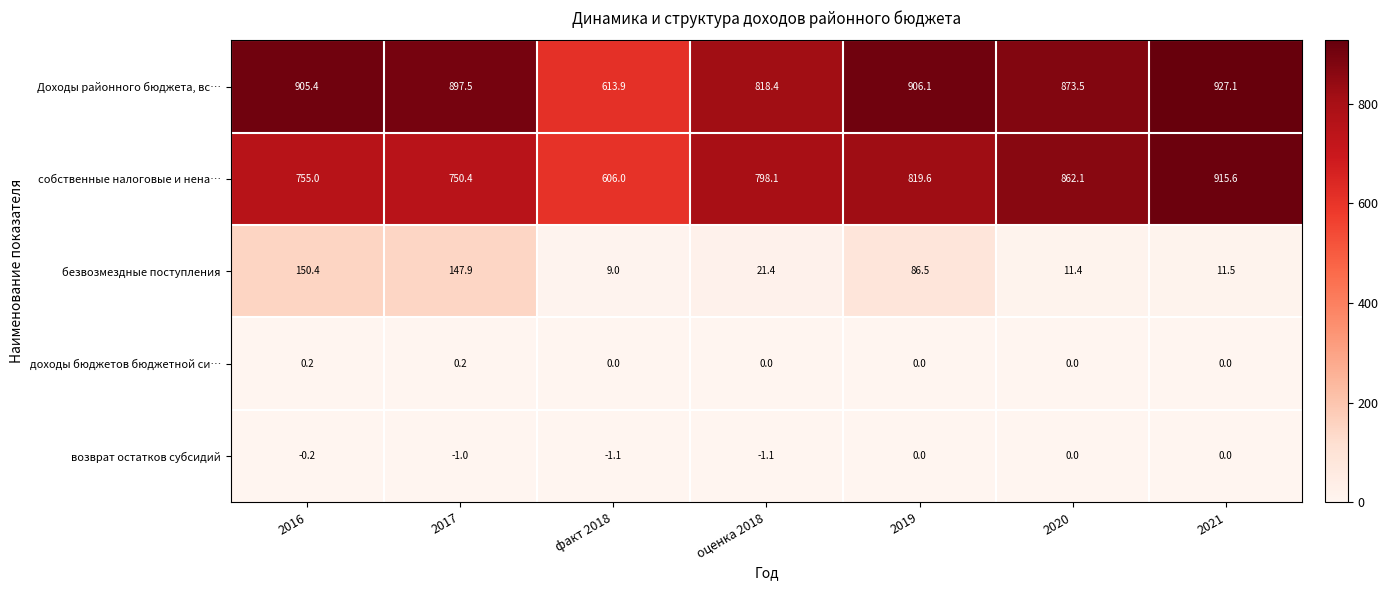

True or false: безвозмездные поступления has a value of 147.9 at 2017.

True